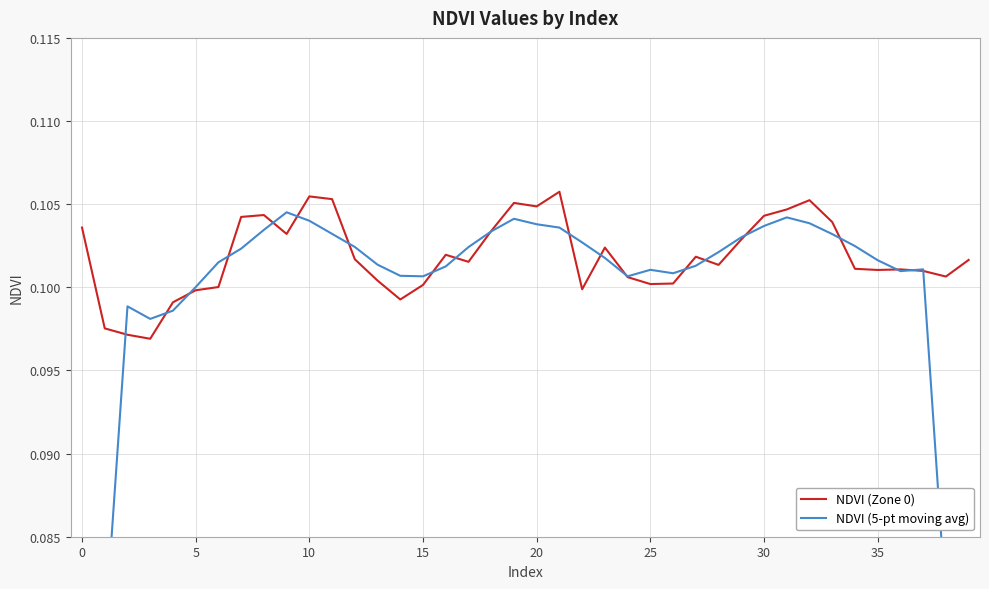

Reading right to left, list all the values displayed in this chart.

NDVI (Zone 0): 0.1	0.1	0.1	0.1	0.1	0.1	0.1	0.1	0.1	0.1	0.1	0.1	0.1	0.1	0.1	0.1	0.1	0.1	0.1	0.1	0.1	0.1	0.1	0.1	0.1	0.1	0.1	0.1	0.1	0.1	0.1	0.1	0.1	0.1	0.1	0.1	0.1	0.1	0.1	0.1
NDVI (5-pt moving avg): 0.1	0.1	0.1	0.1	0.1	0.1	0.1	0.1	0.1	0.1	0.1	0.1	0.1	0.1	0.1	0.1	0.1	0.1	0.1	0.1	0.1	0.1	0.1	0.1	0.1	0.1	0.1	0.1	0.1	0.1	0.1	0.1	0.1	0.1	0.1	0.1	0.1	0.1	0.1	0.1